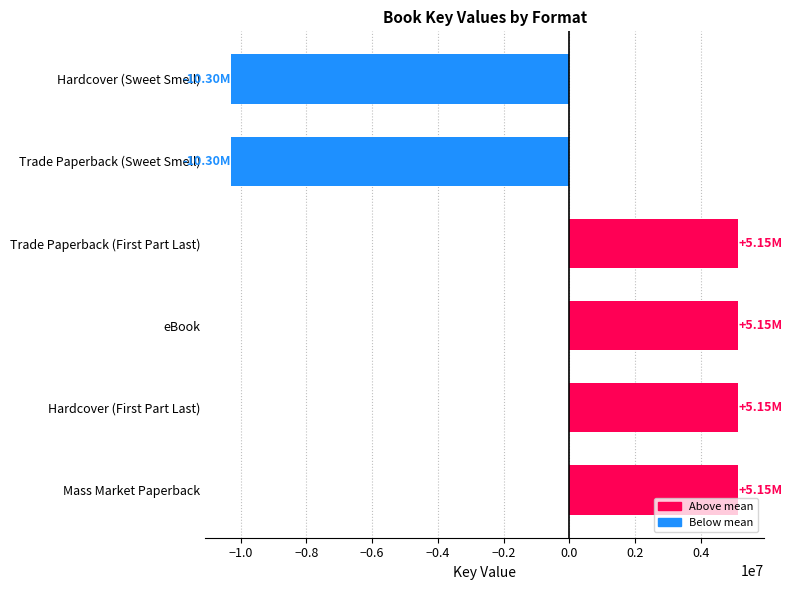

What is the difference between the maximum and second lowest values?

15453161.0